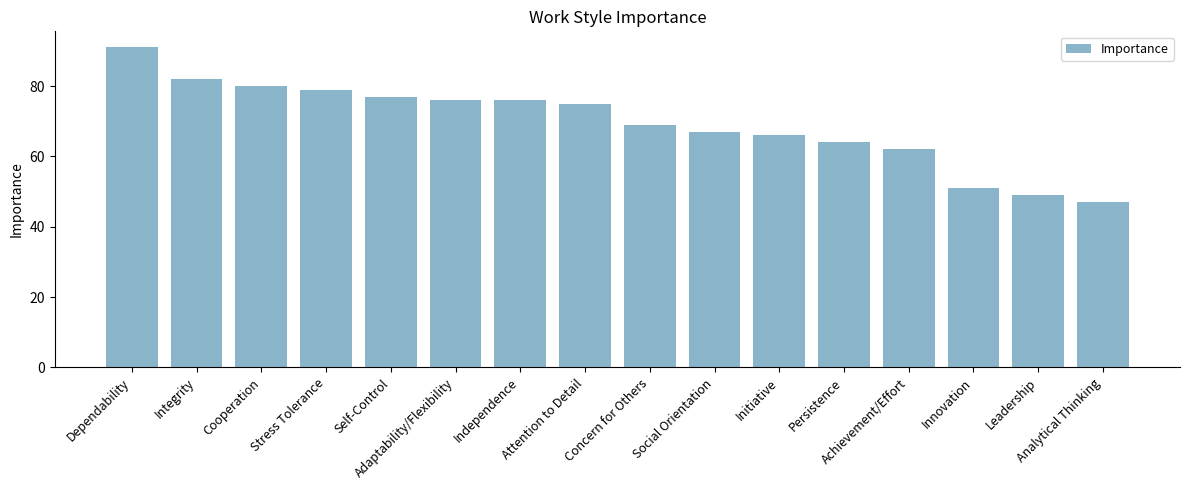

What is the label of the 4th bar from the left?

Stress Tolerance